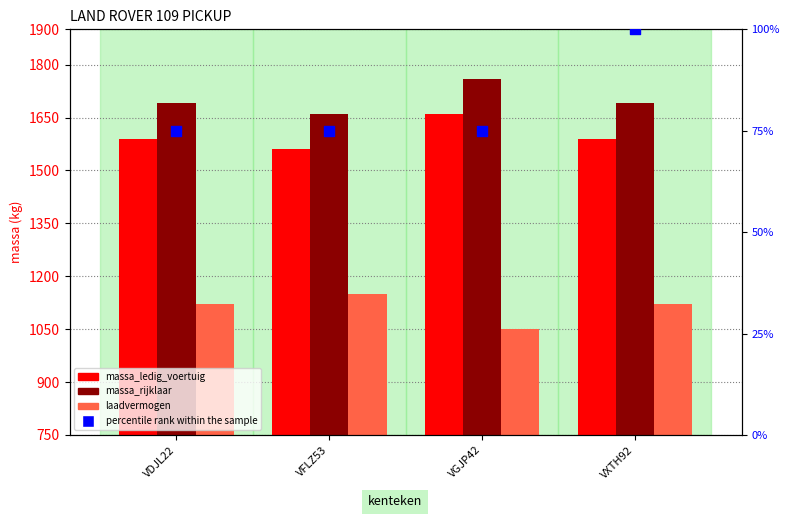

At how many categories does at least one series exceed 784?

4